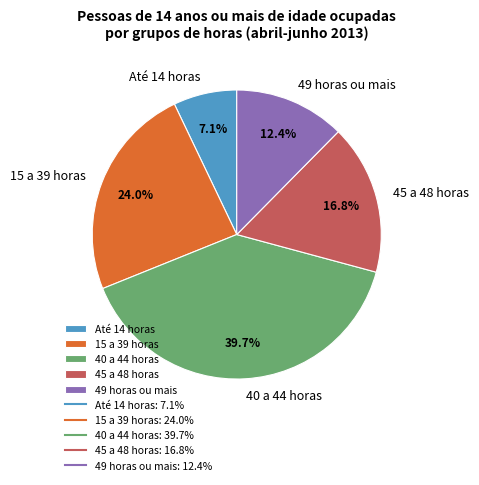

What percentage is the 15 a 39 horas slice, to the nearest percent?

24%